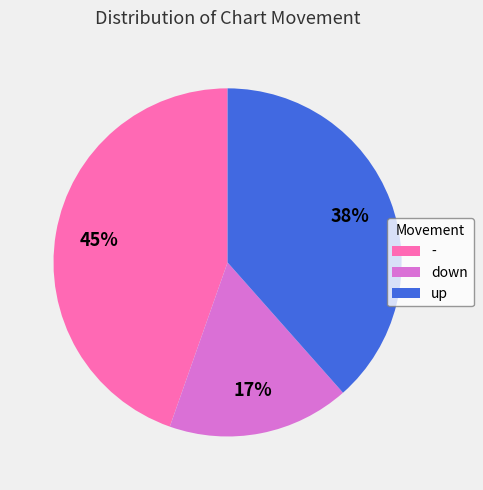

Which category has the biggest portion of the pie?

-